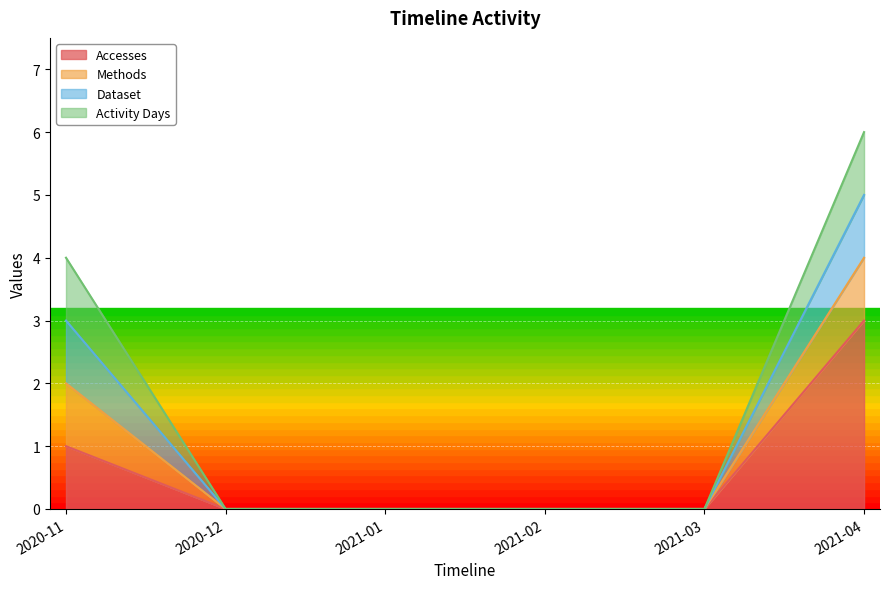

Count the number of categories in the chart.

6